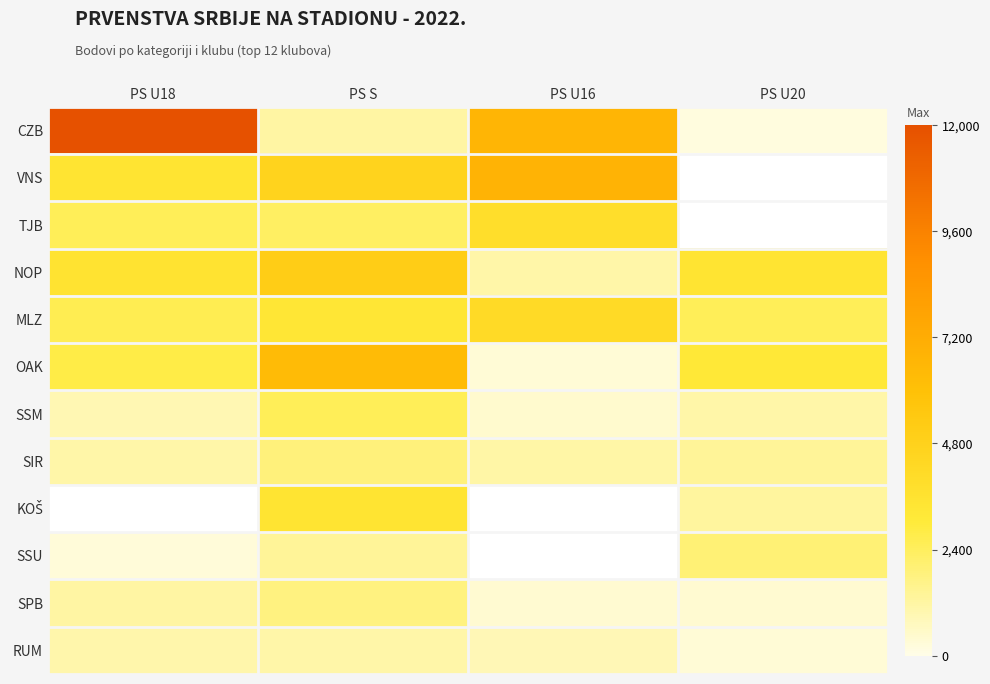

What is the maximum value for SPB?

1800.0